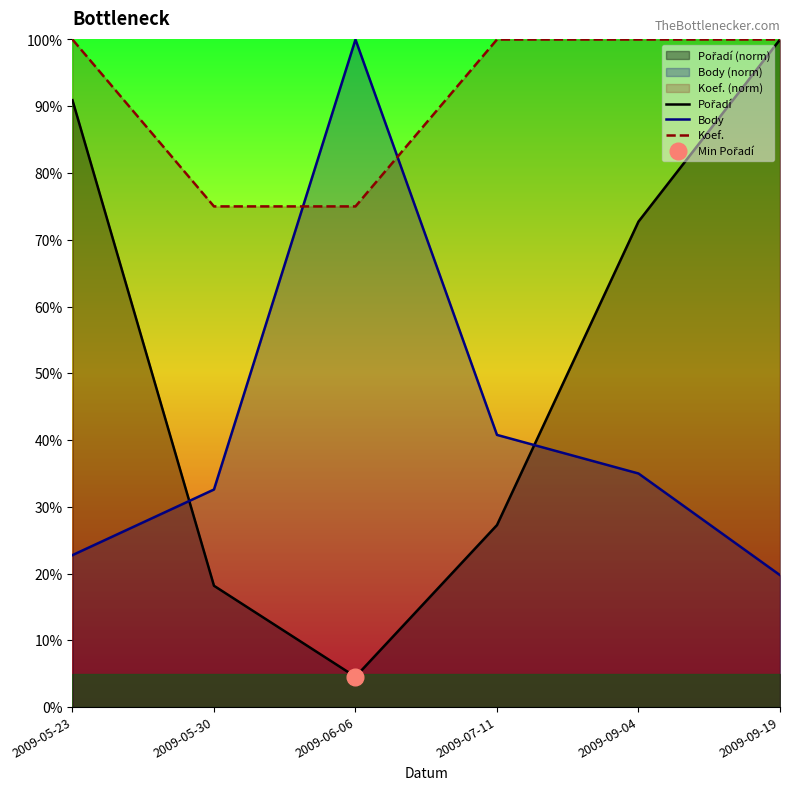

Is the value of Body at 2009-05-30 greater than the value of Koef. at 2009-05-23?

No